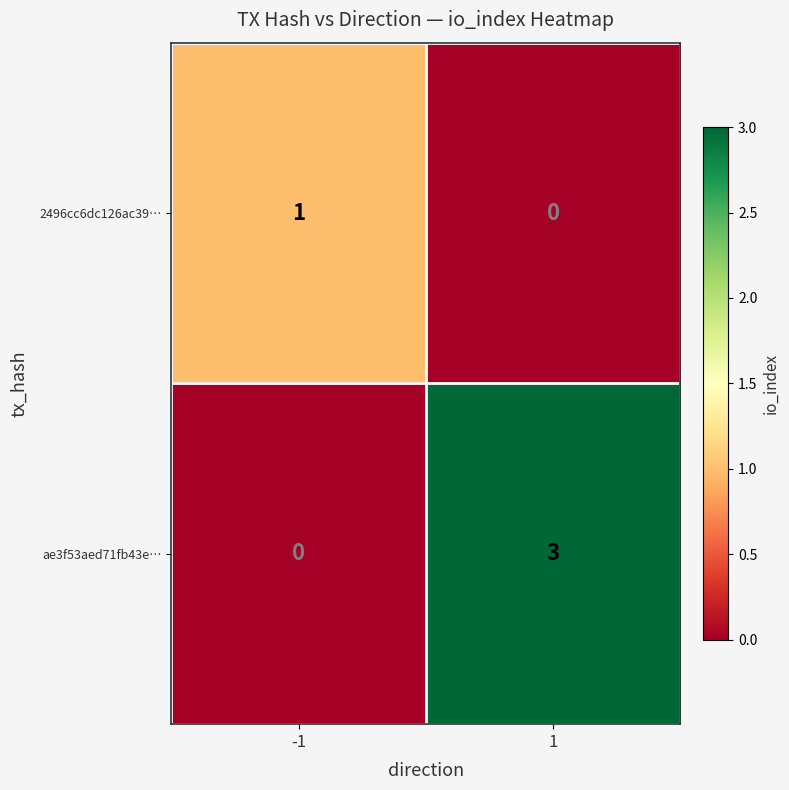

What is the total value across all series at 1?

3